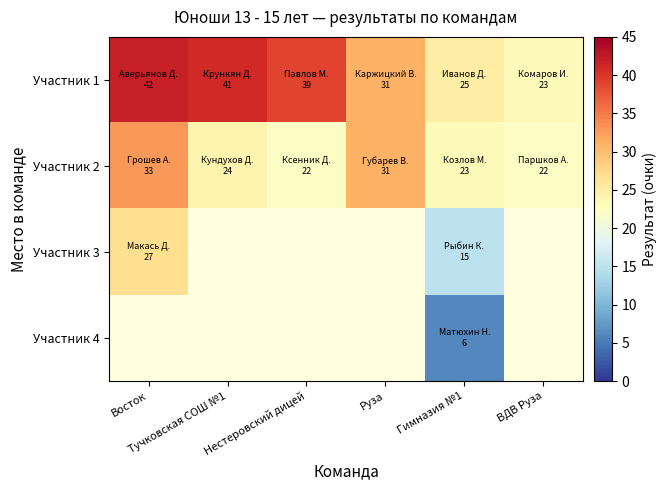

The Участник 2 series shows 11.8 at Нестеровский дицей. True or false?

False